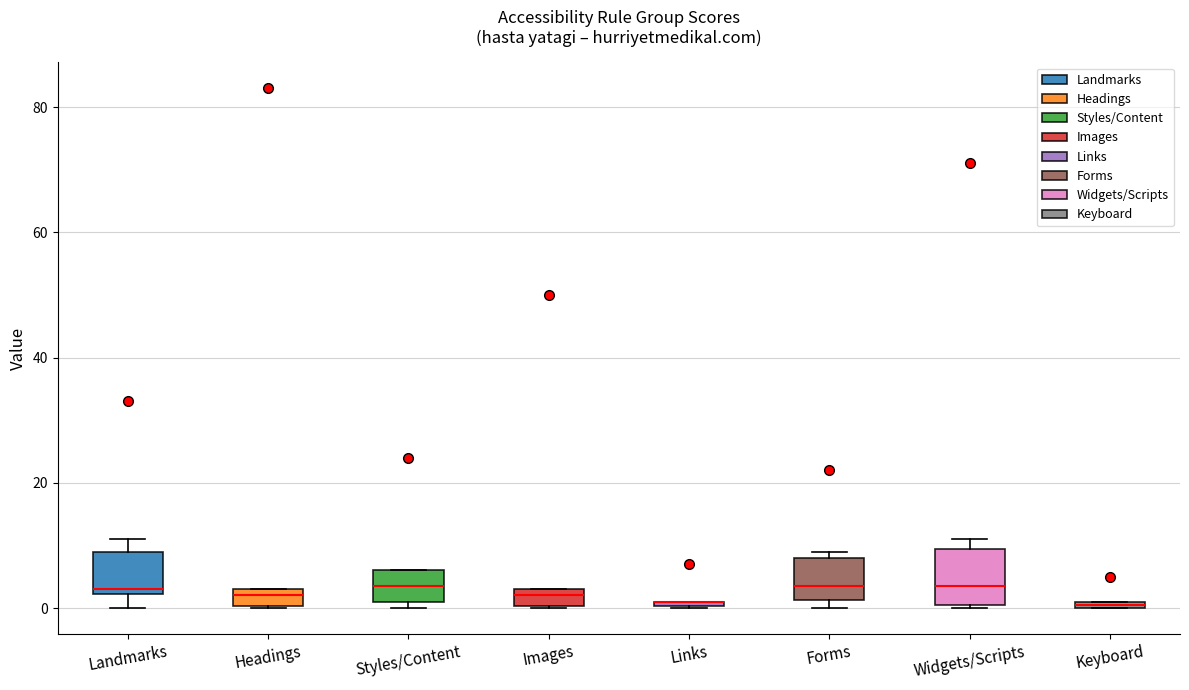

Comparing the boxes themselves (not the whiskers), which one is the tallest?

Widgets/Scripts